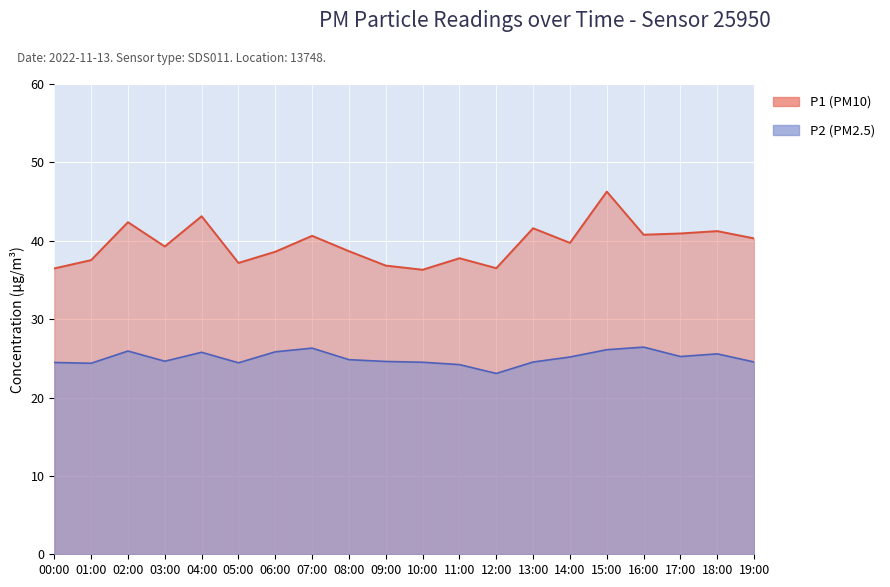

Is the value of P2 at 08:00 greater than the value of P1 at 02:00?

No